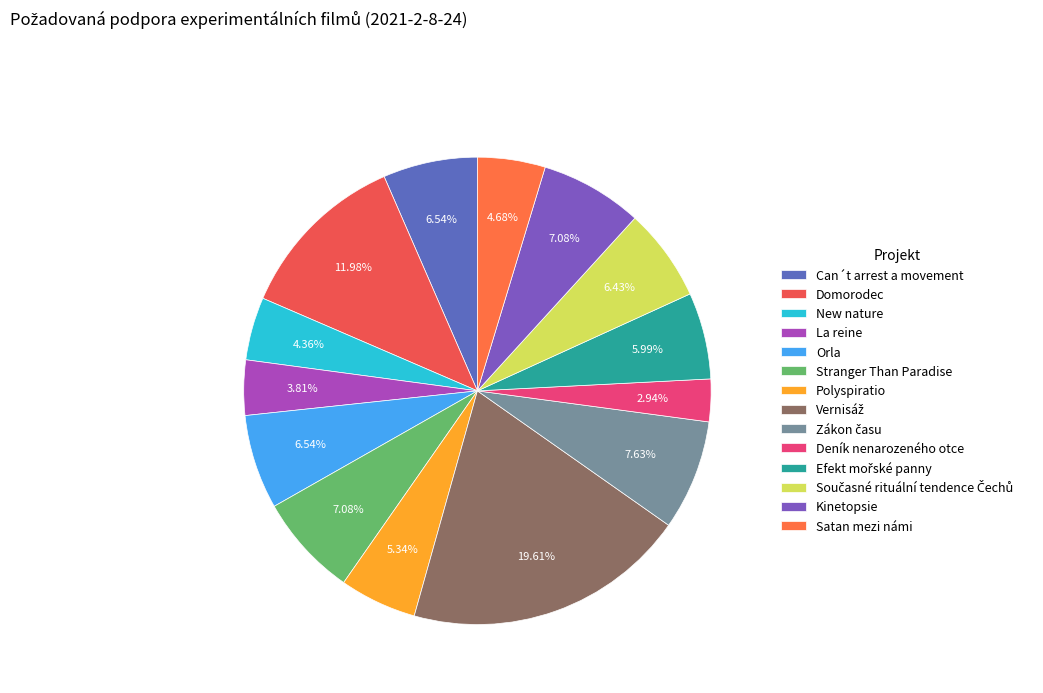

Do Zákon času and New nature together represent more than half of the pie?

No